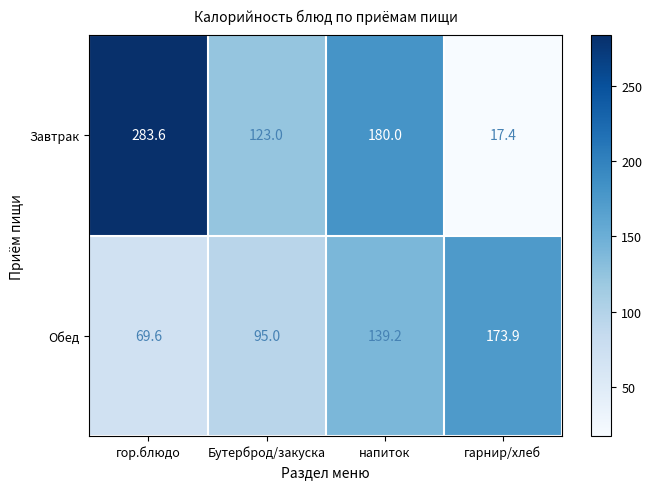

The value of Обед at гарнир/хлеб is 173.9. True or false?

True